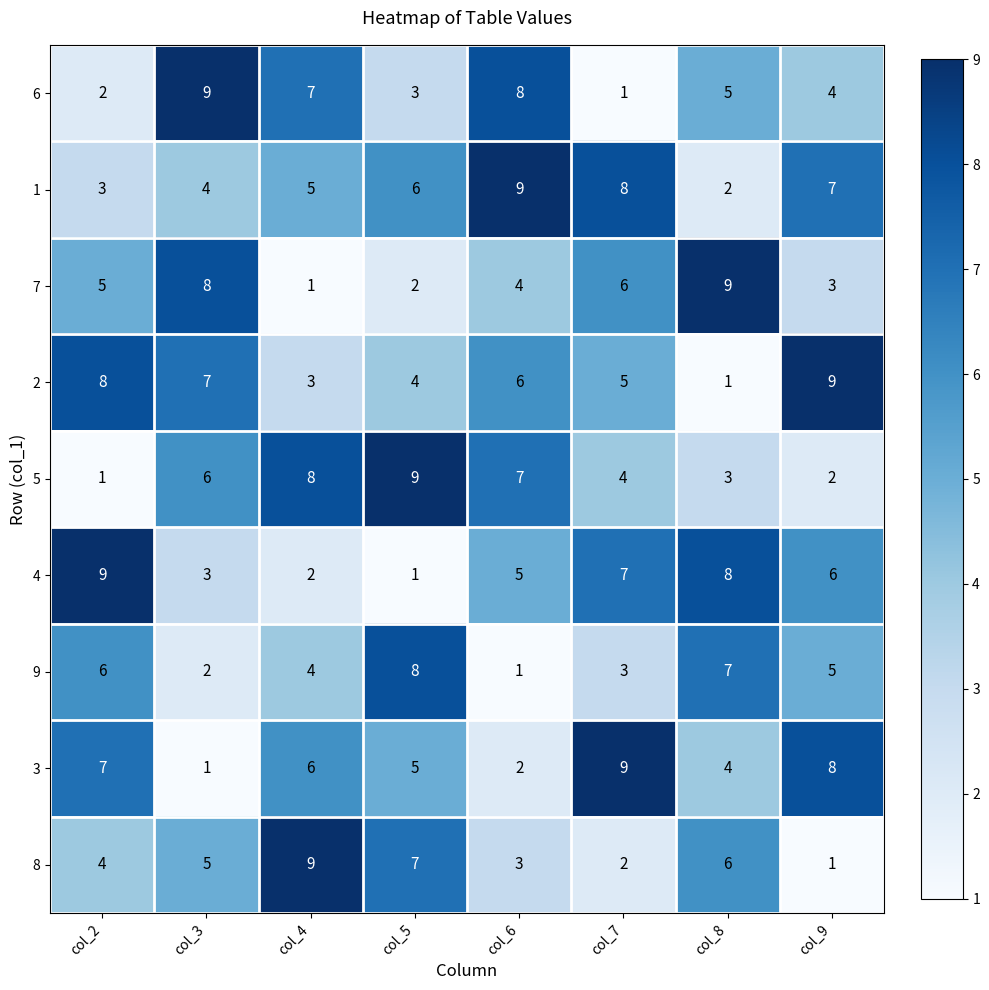

Which series changed the most between col_4 and col_7?

8